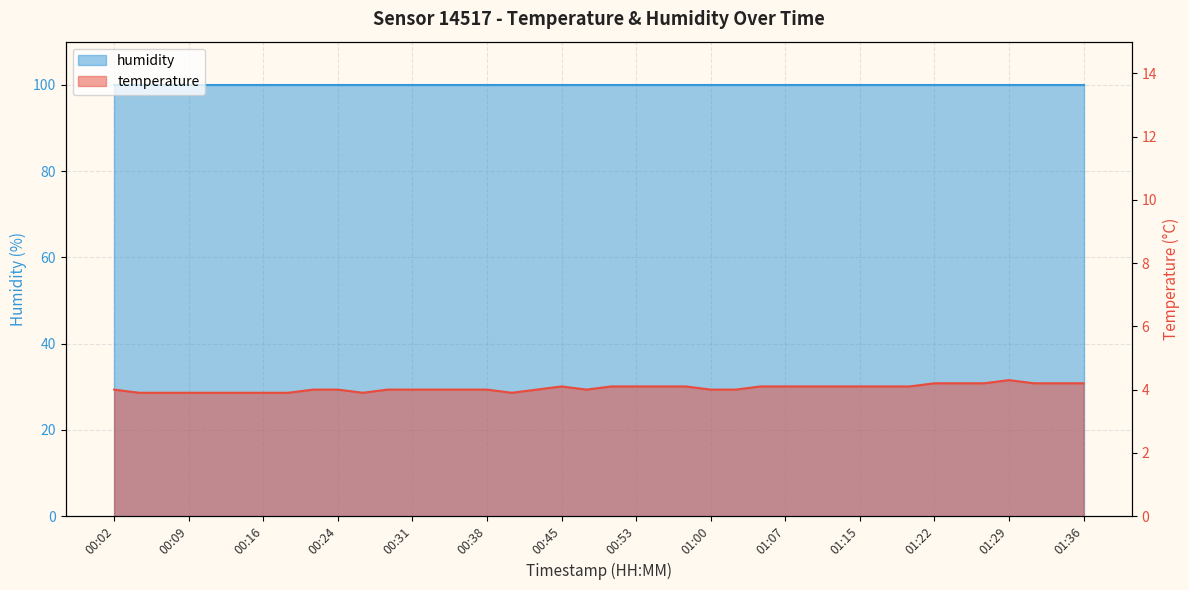

What value does the data have at 01:32?

4.2